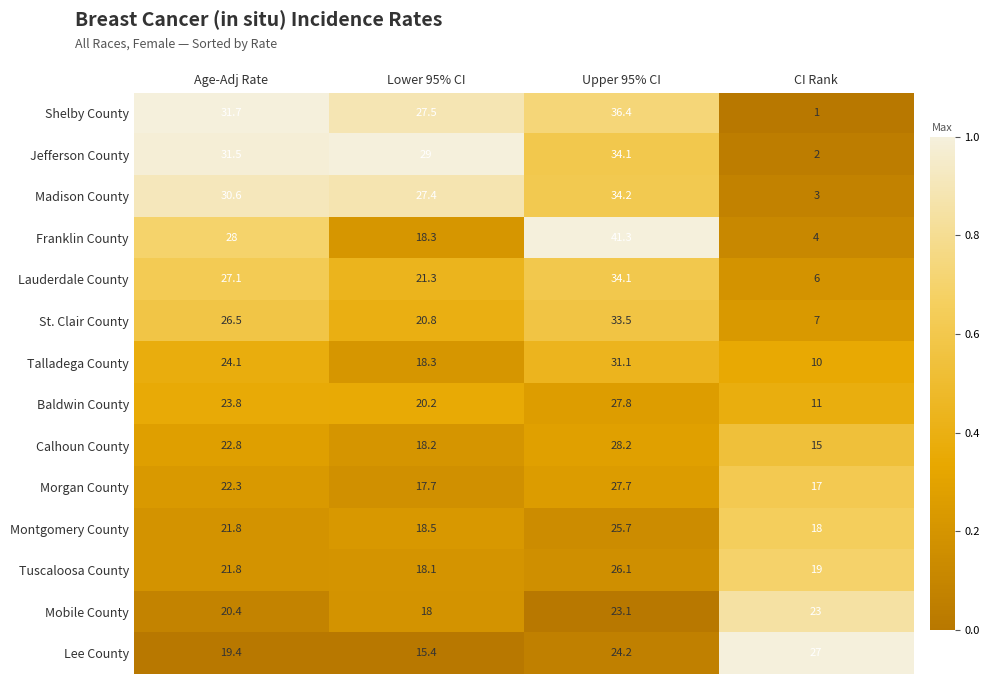

The Franklin County series shows 6.5 at CI Rank. True or false?

False